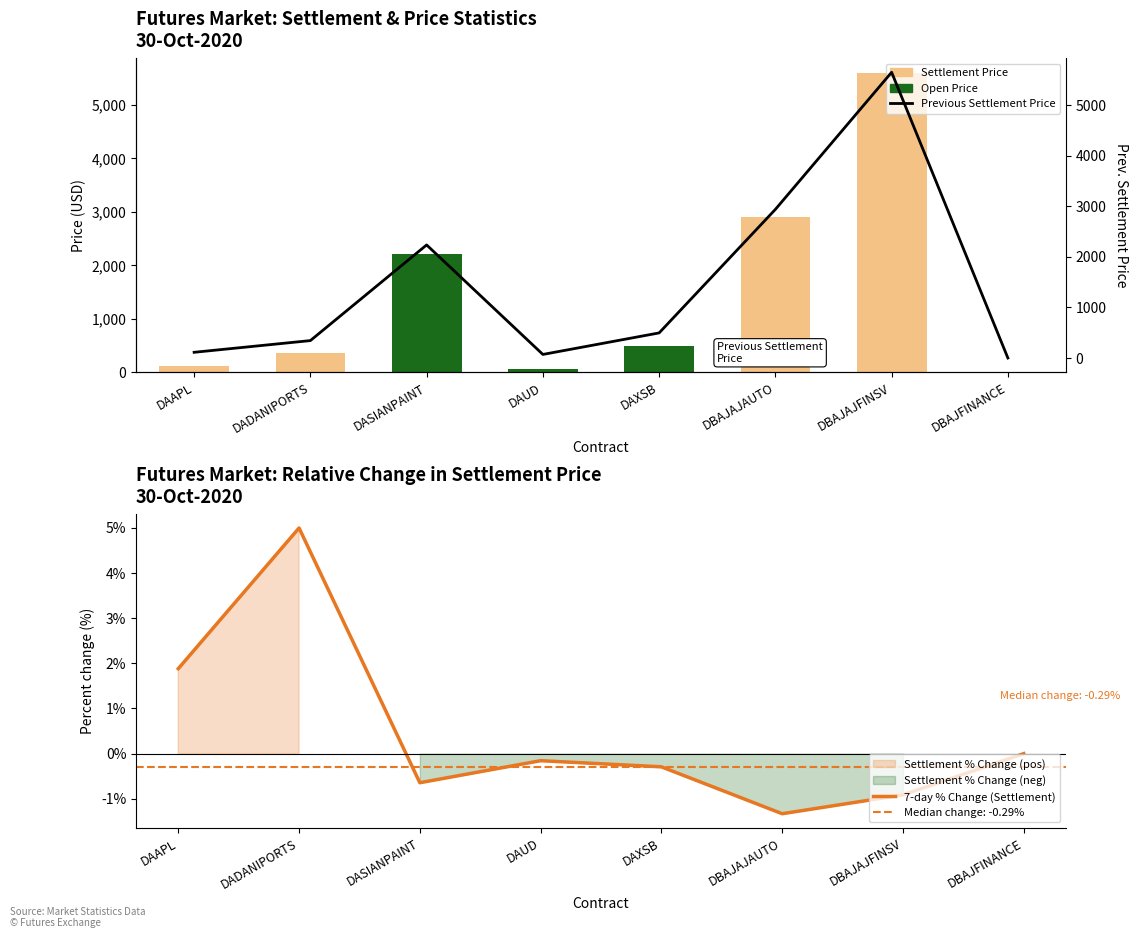

What is the value of the Previous Settlement Price bar at the 4th from the left?

70.4